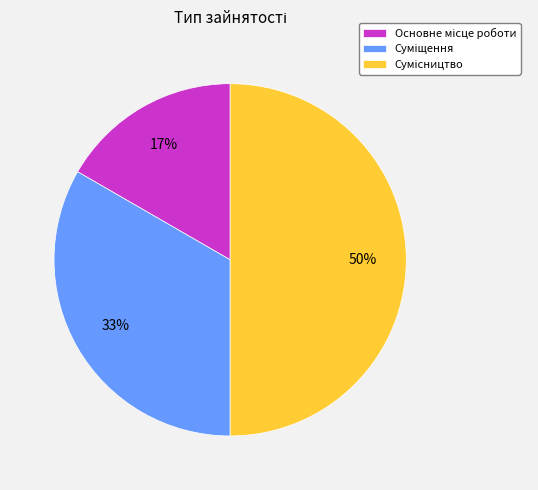

Count the number of slices in the pie.

3